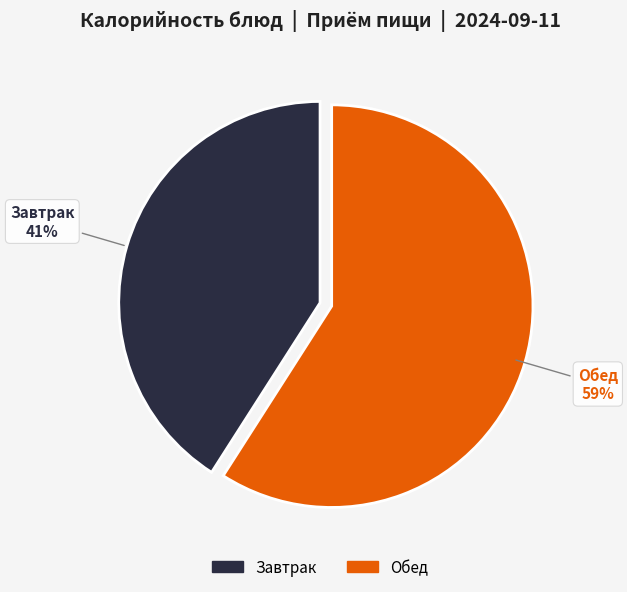

To the nearest percent, what is the average slice percentage?

50%